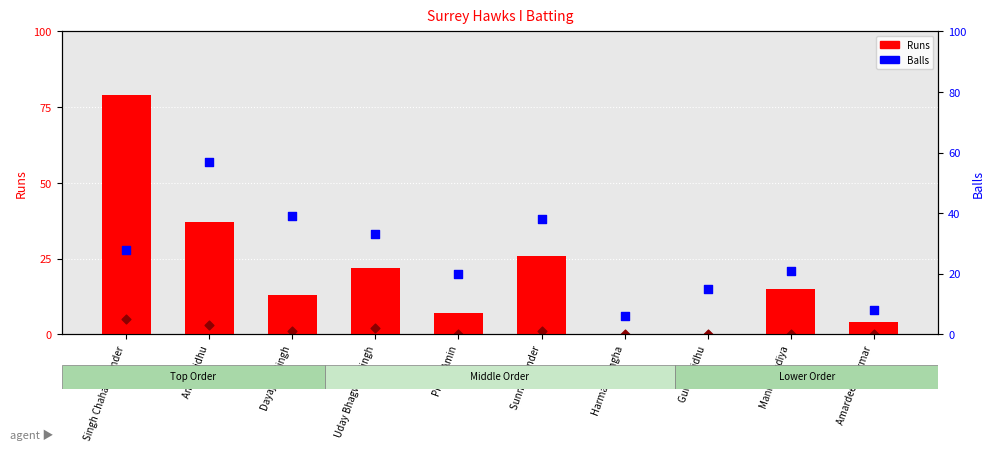

At how many categories does at least one series exceed 39?

2